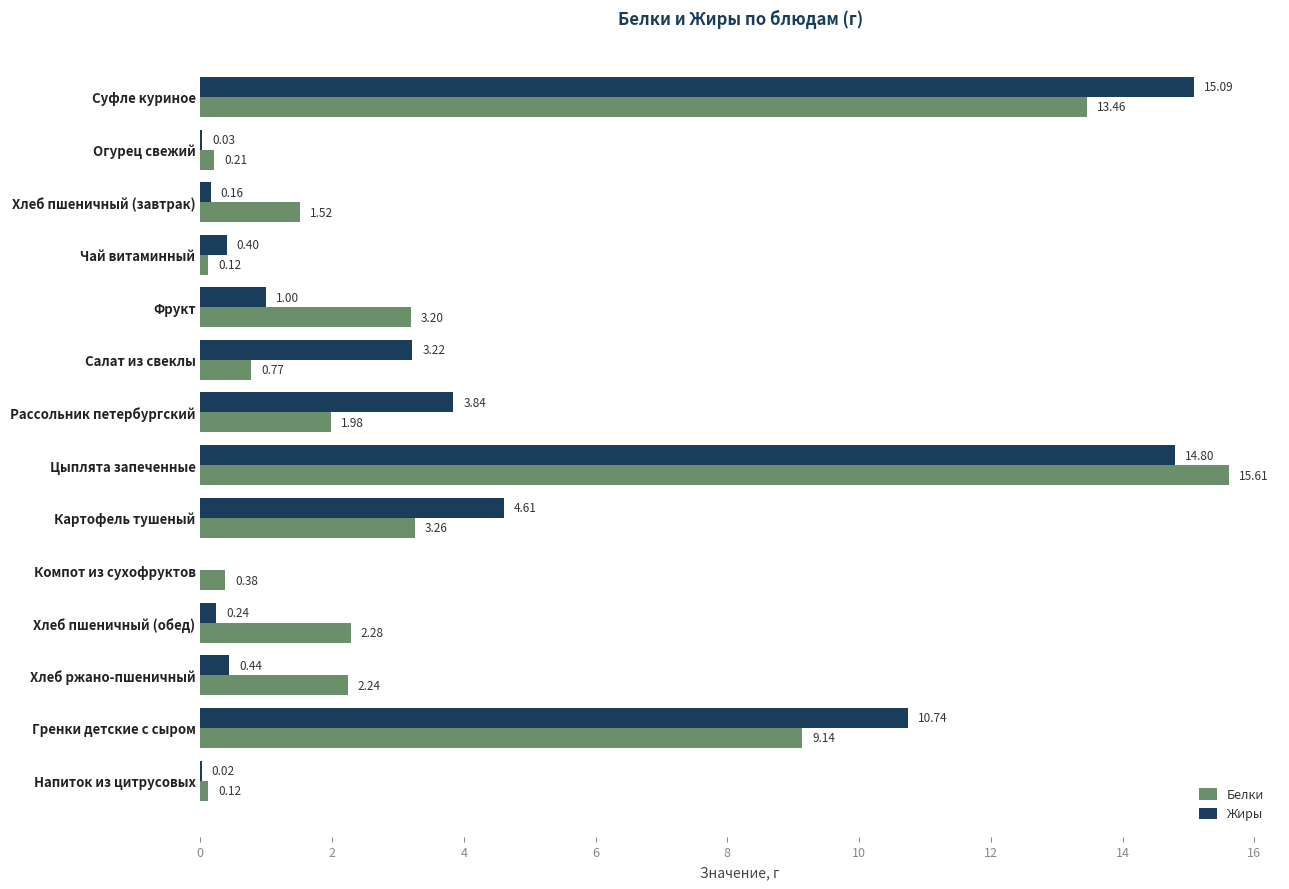

Between Огурец свежий and Чай витаминный, which series saw the biggest shift?

Жиры